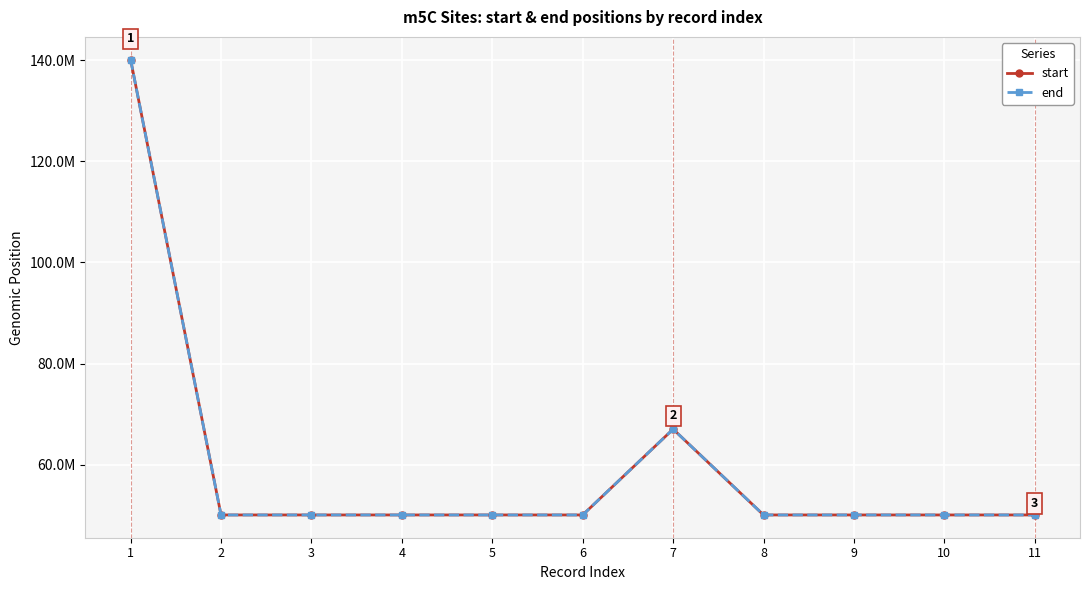

What is the value of the start point at the 5th from the left?

50053564